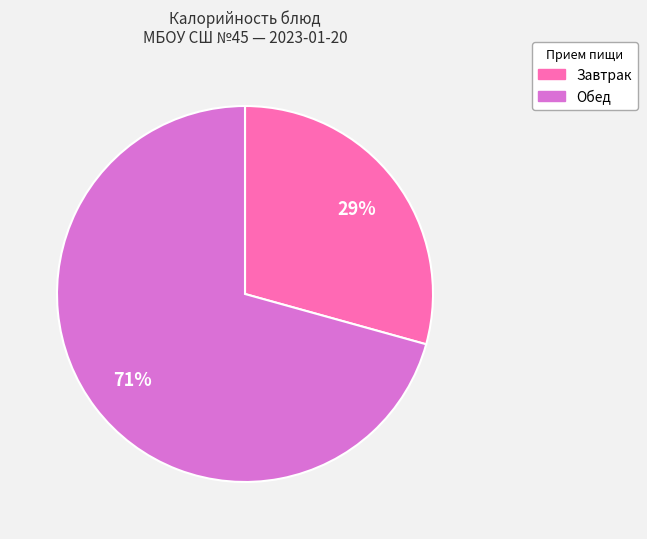

How many slices are in this pie chart?

2